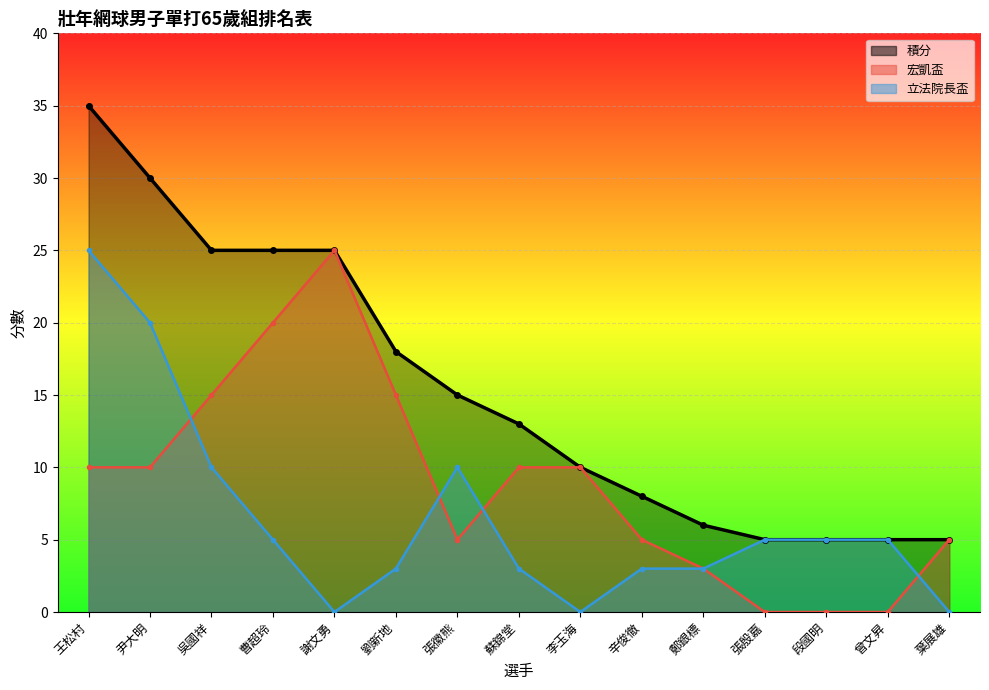

At which label does 立法院長盃 first exceed 5?

王松村